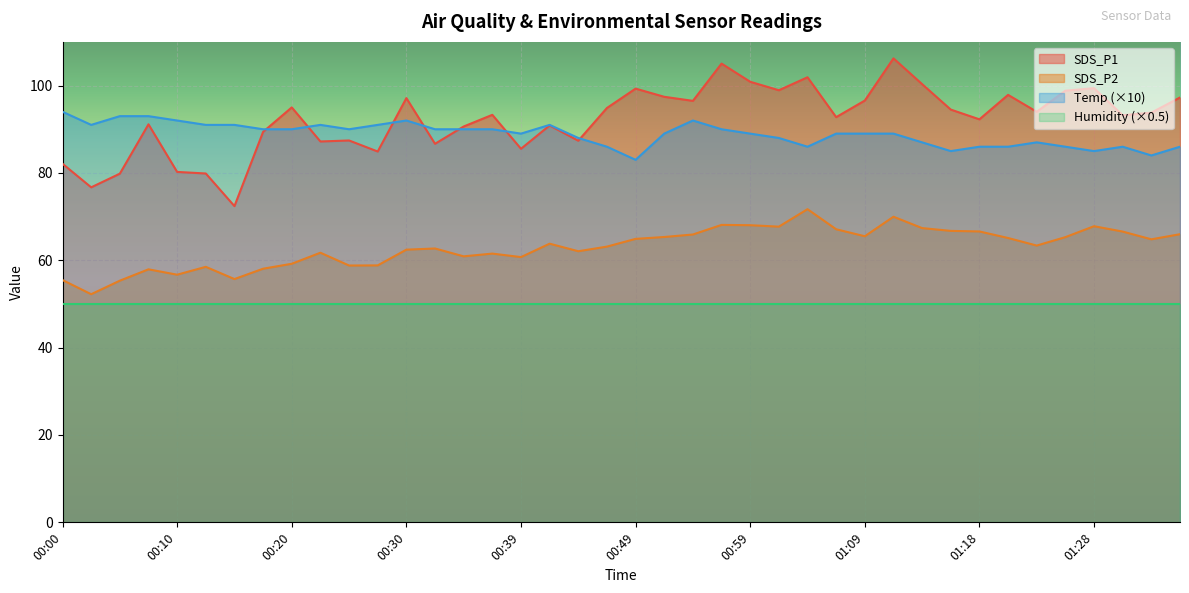

How many lines are shown in the chart?

4